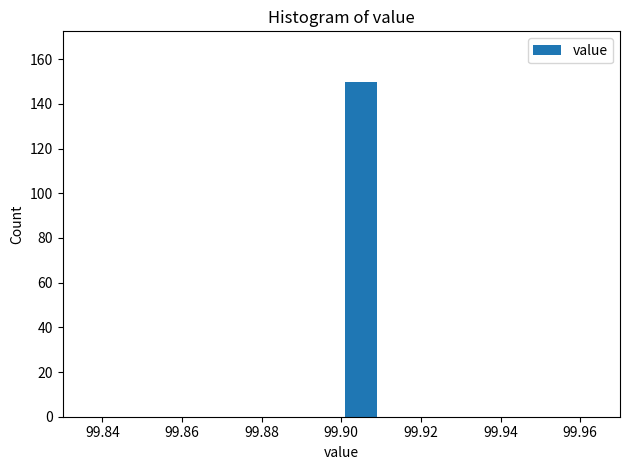

How tall is the bar that spans 99.90 to 99.91 on the x-axis? The values are not printed on the chart, so give them approximately, as read against the axis.

150